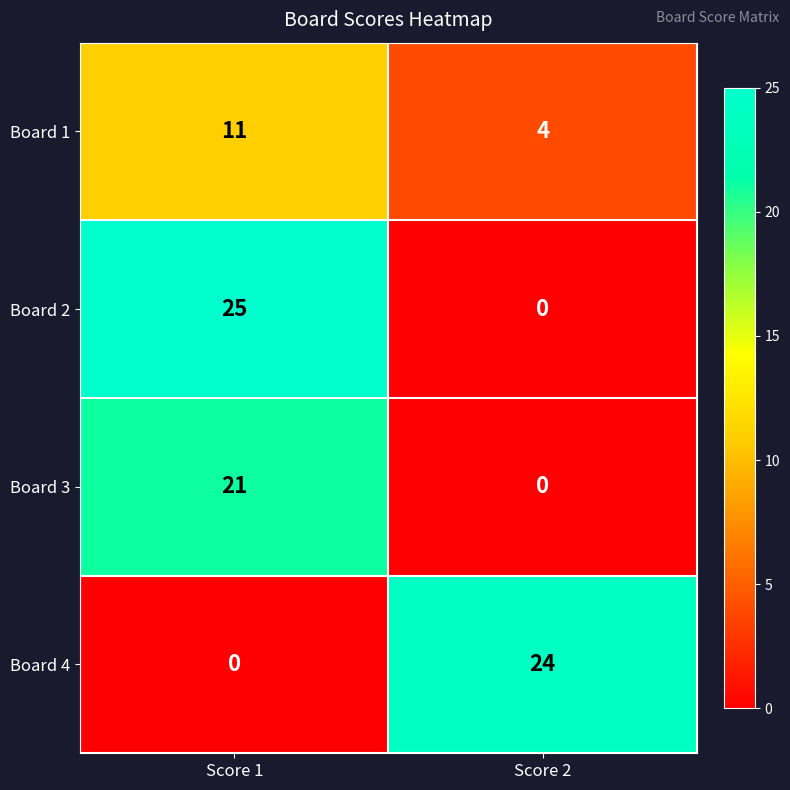

Rank the series by their maximum value, from lowest to highest.

Board 1, Board 3, Board 4, Board 2